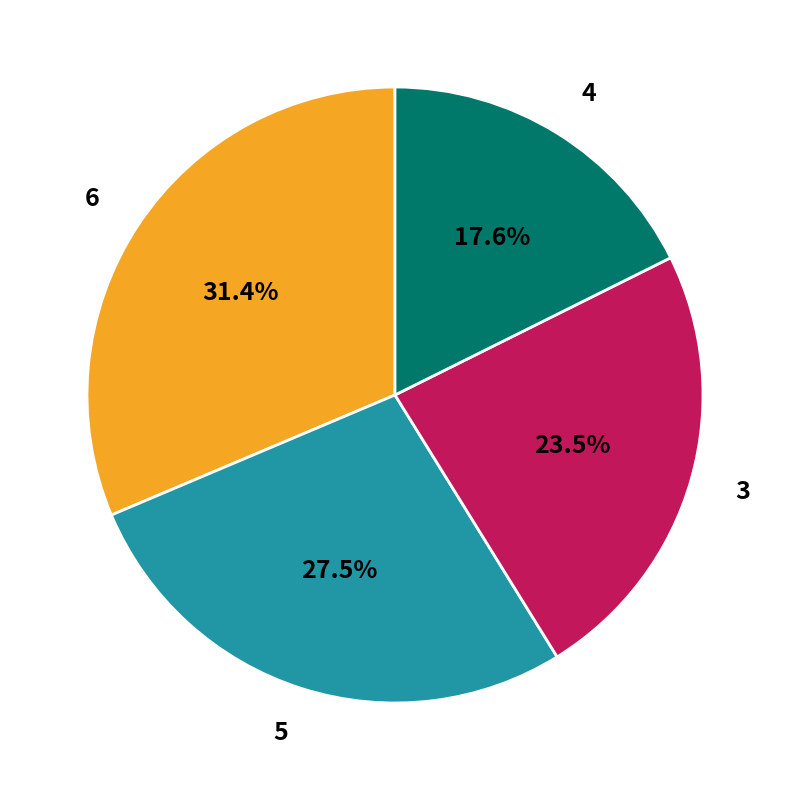

What is the smallest slice in the pie chart?

4